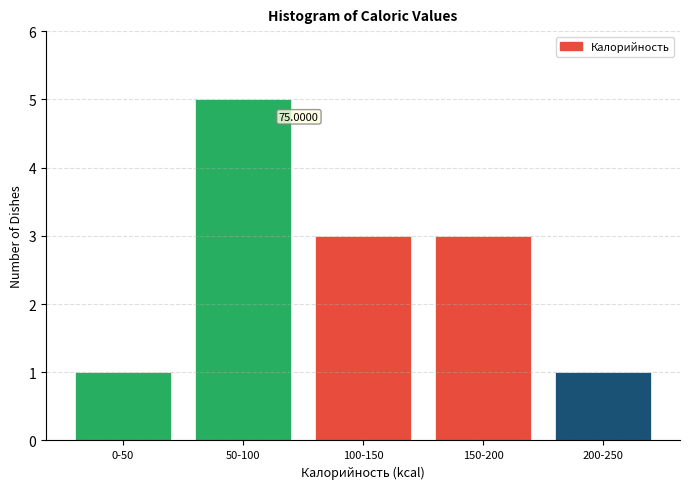

What is the ratio of the value at 100-150 to the value at 150-200?

1.0